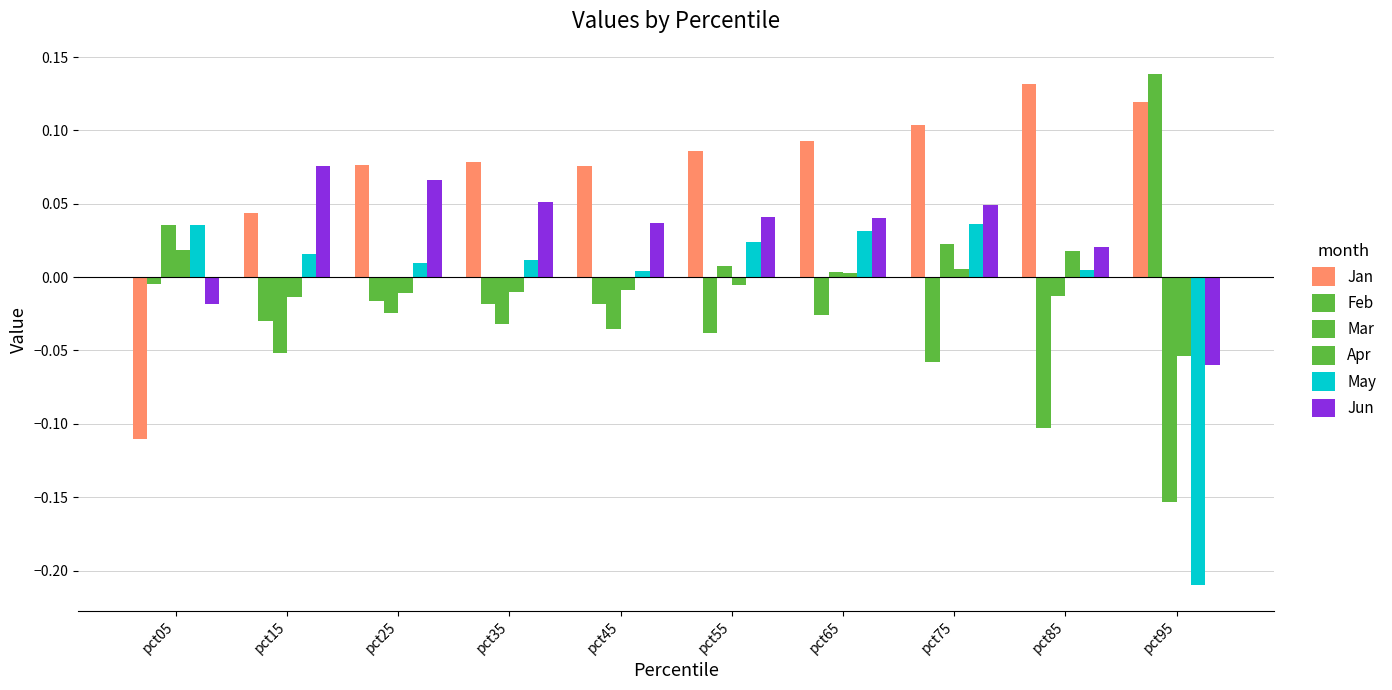

How many values in May are above zero?

9